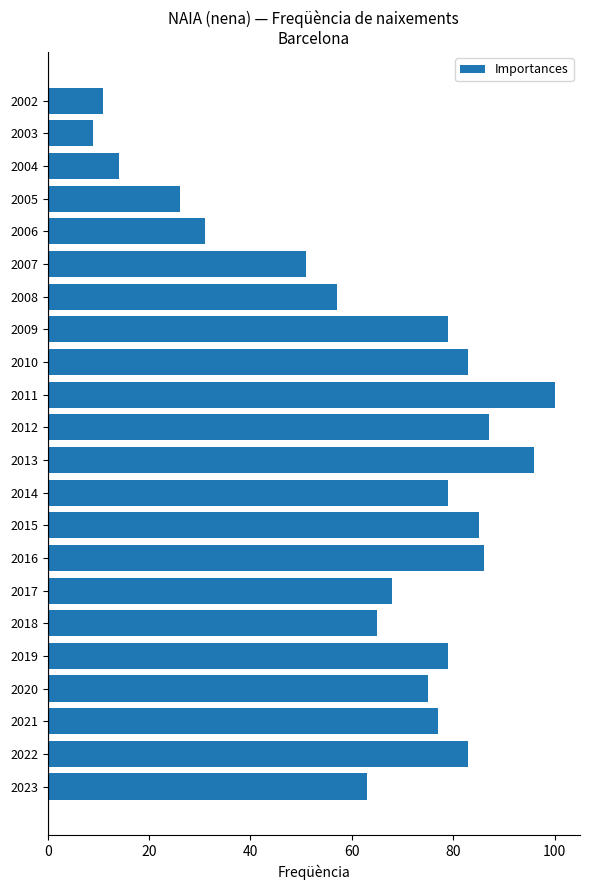

Count the number of categories in the chart.

22